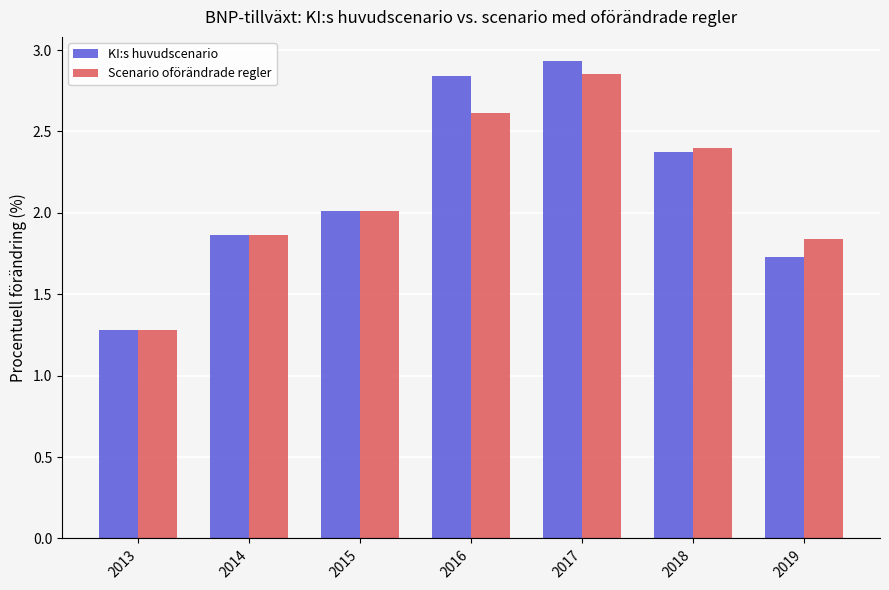

What is the difference between the maximum and minimum values in the Scenario oförändrade regler series?

1.6